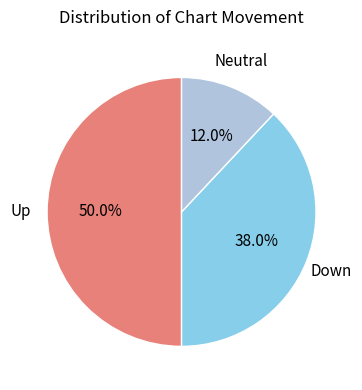

To the nearest percent, what is the difference between the largest and smallest slice percentages?

38%